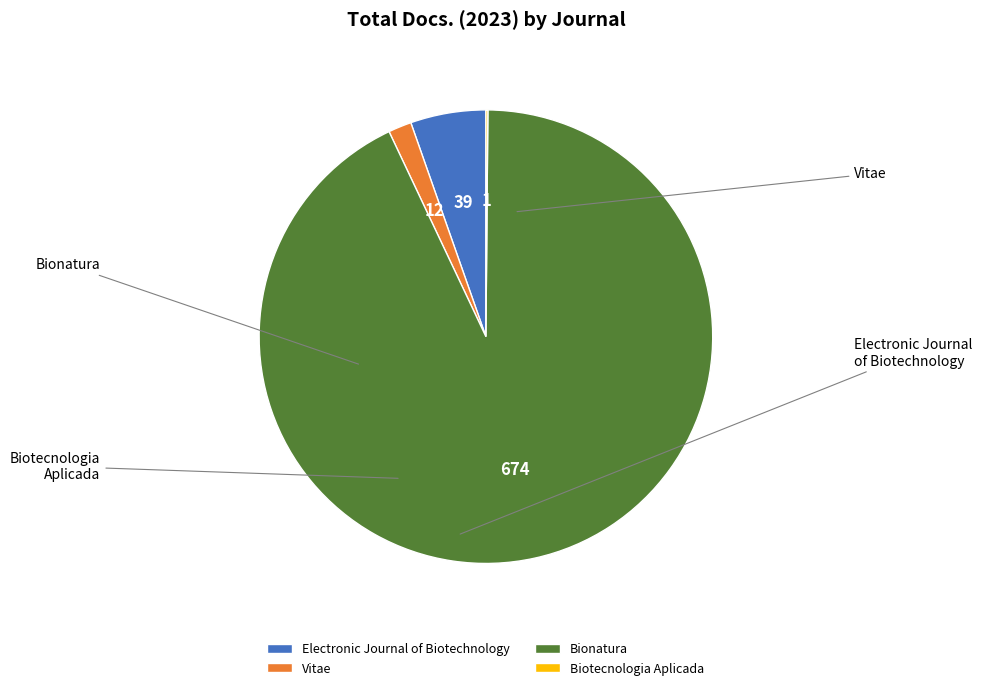

Combined, what portion of the pie is Vitae and Electronic Journal of Biotechnology?

7.0%